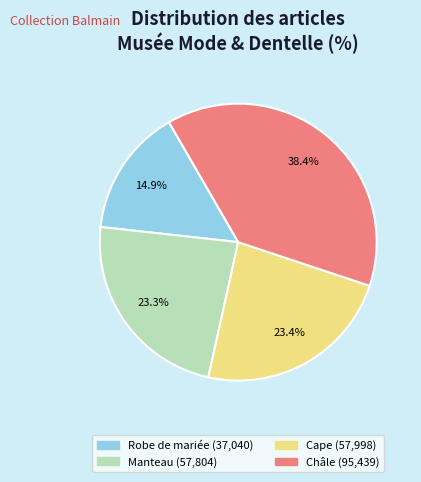

What portion of the pie excludes Manteau?

76.7%